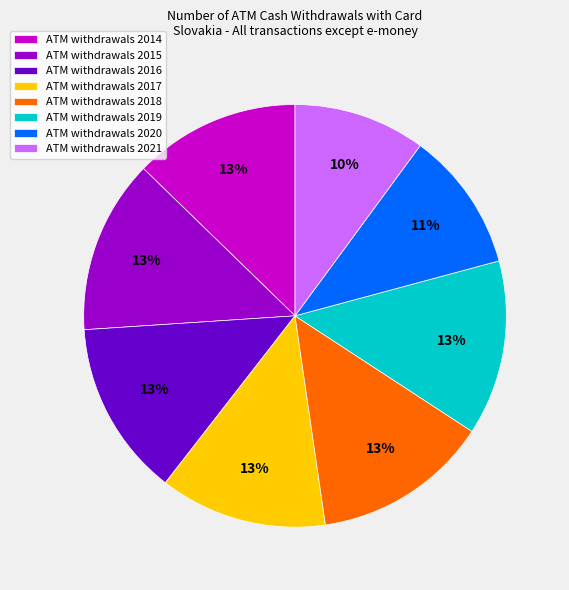

Does any single category account for the majority?

No